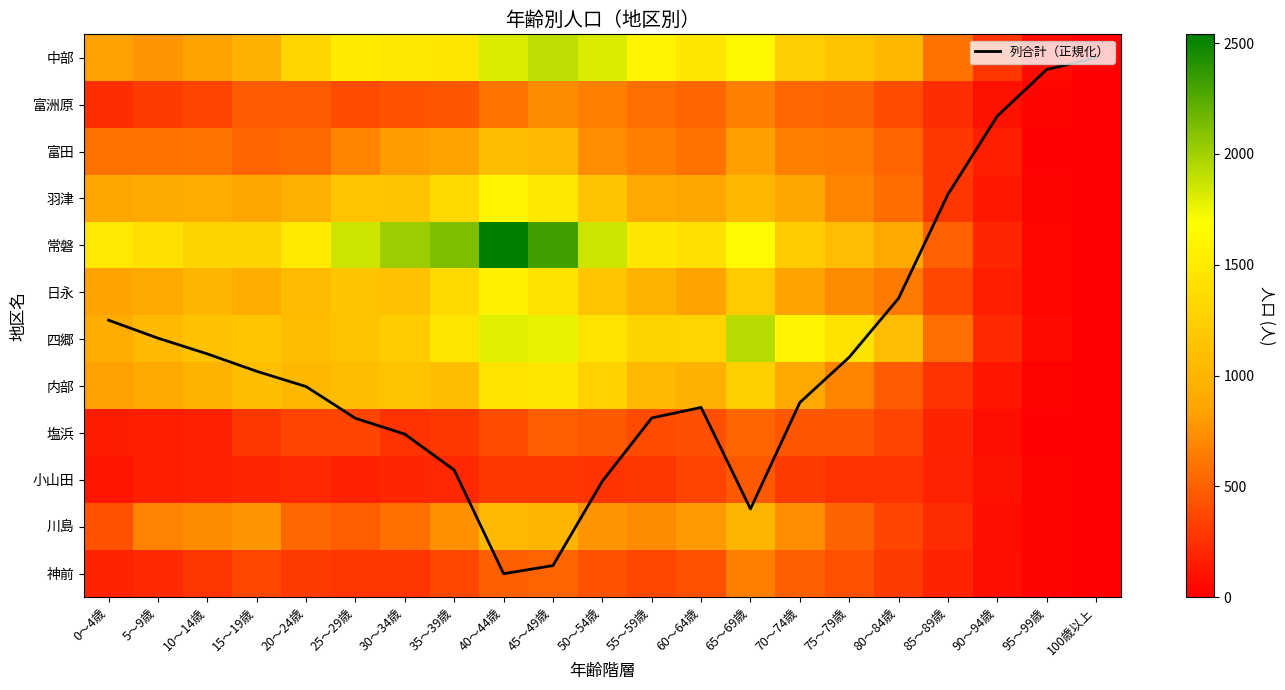

What is the difference between the highest and lowest values at 65～69歳?

1920.4